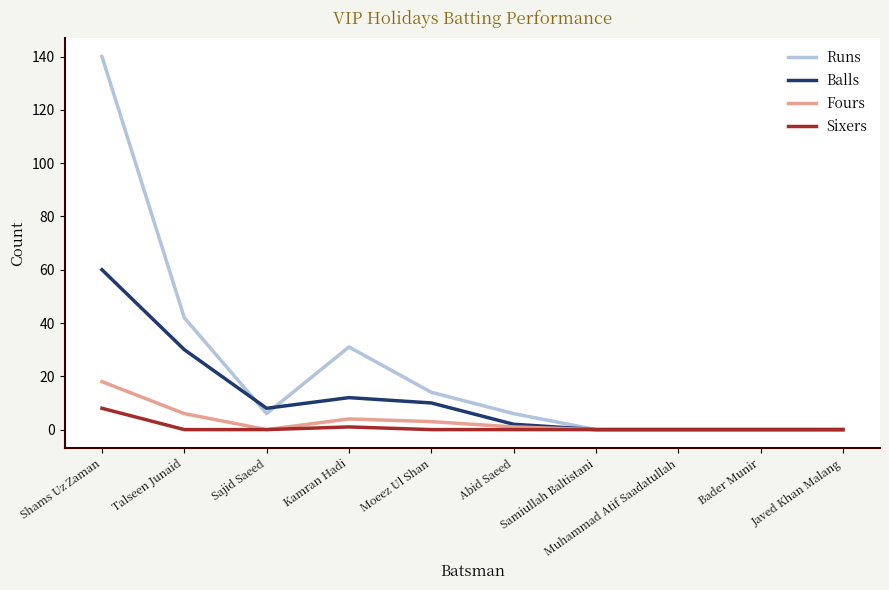

Reading right to left, extract all data points from this chart.

Runs: Javed Khan Malang=0	Bader Munir=0	Muhammad Atif Saadatullah=0	Samiullah Baltistani=0	Abid Saeed=6	Moeez Ul Shan=14	Kamran Hadi=31	Sajid Saeed=6	Talseen Junaid=42	Shams Uz Zaman=140
Balls: Javed Khan Malang=0	Bader Munir=0	Muhammad Atif Saadatullah=0	Samiullah Baltistani=0	Abid Saeed=2	Moeez Ul Shan=10	Kamran Hadi=12	Sajid Saeed=8	Talseen Junaid=30	Shams Uz Zaman=60
Fours: Javed Khan Malang=0	Bader Munir=0	Muhammad Atif Saadatullah=0	Samiullah Baltistani=0	Abid Saeed=1	Moeez Ul Shan=3	Kamran Hadi=4	Sajid Saeed=0	Talseen Junaid=6	Shams Uz Zaman=18
Sixers: Javed Khan Malang=0	Bader Munir=0	Muhammad Atif Saadatullah=0	Samiullah Baltistani=0	Abid Saeed=0	Moeez Ul Shan=0	Kamran Hadi=1	Sajid Saeed=0	Talseen Junaid=0	Shams Uz Zaman=8